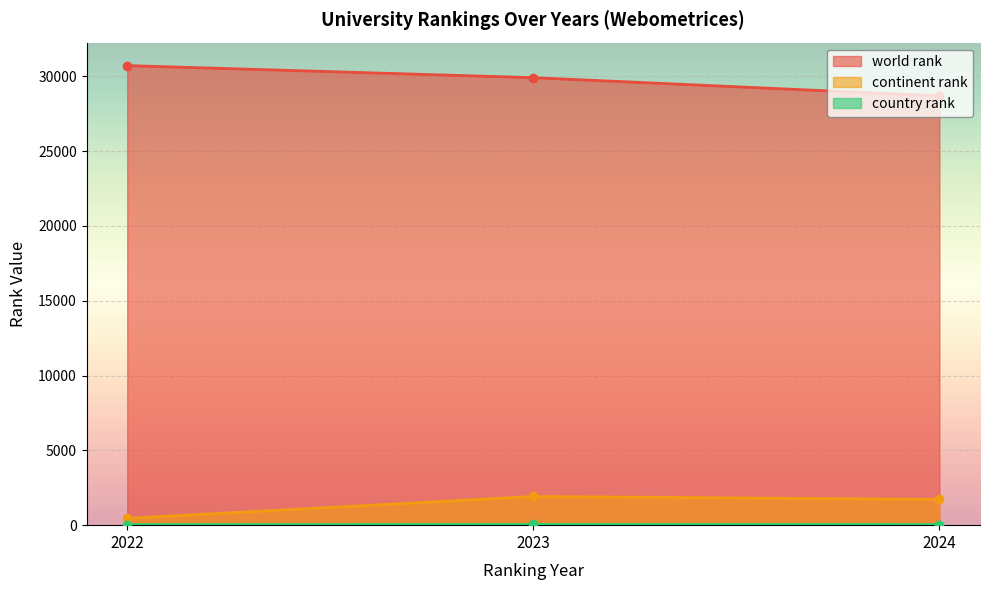

At how many categories does at least one series exceed 16069?

3